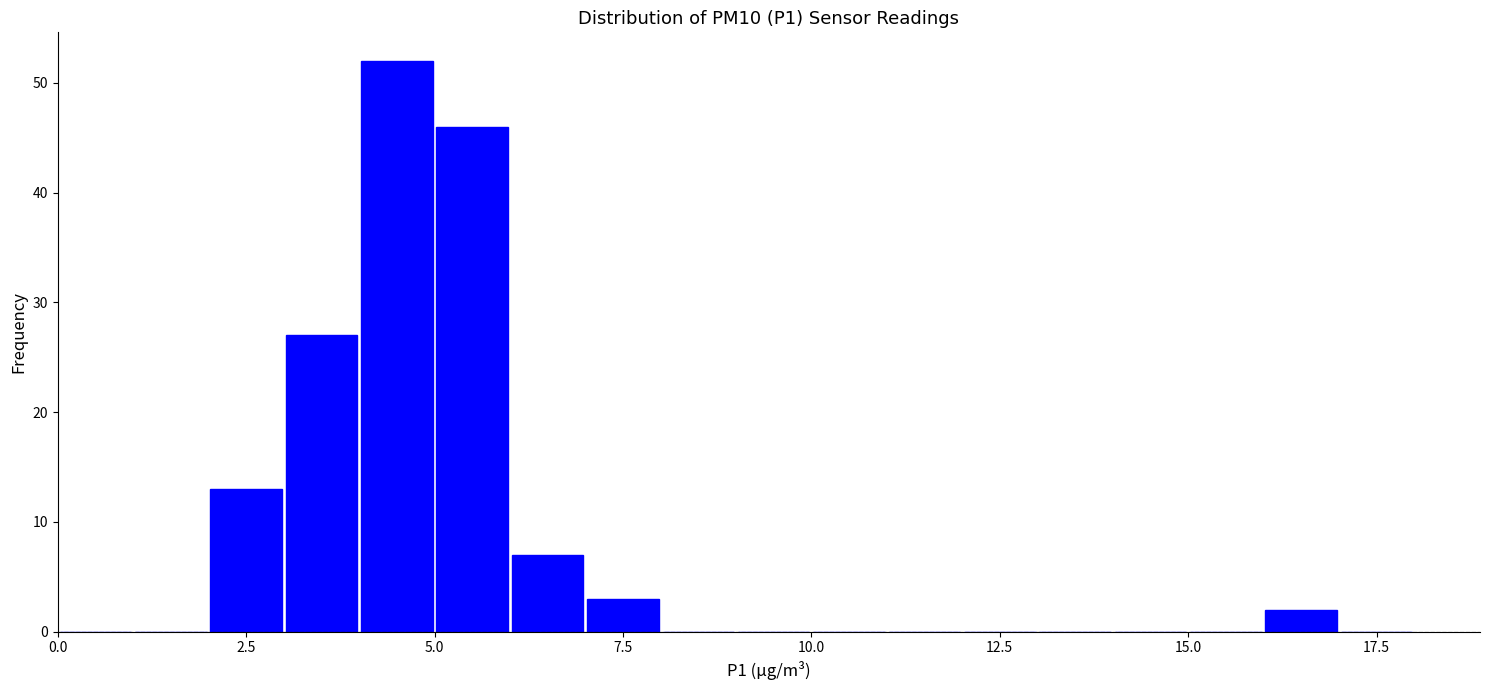

Read against the x-axis, roughly where is the centre of the tallest bar?

4.5